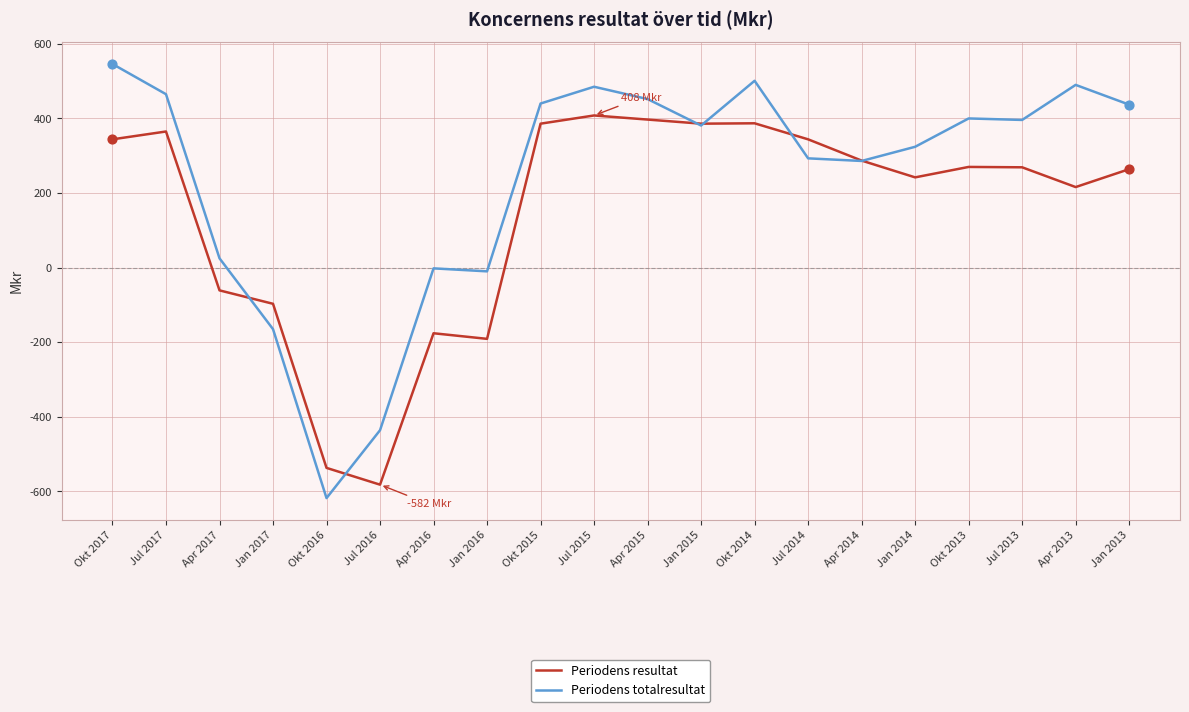

What are all the series names shown in the legend?

Periodens resultat, Periodens totalresultat